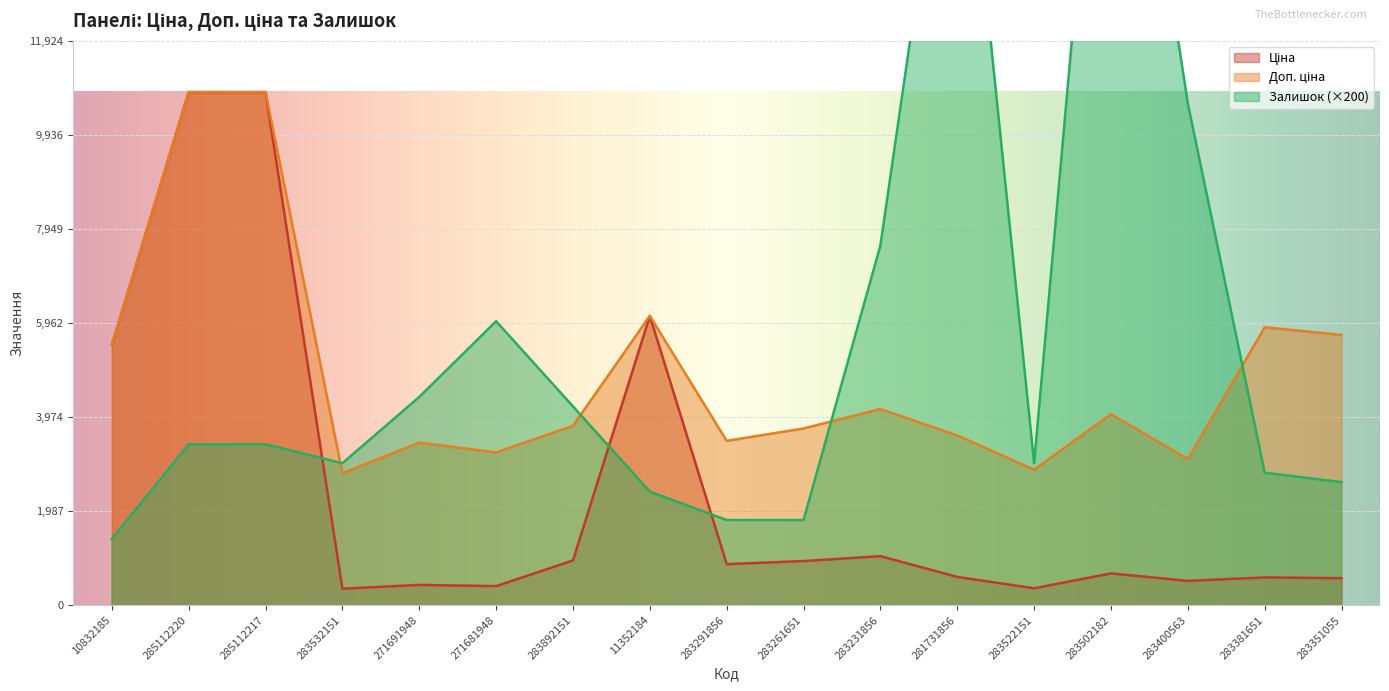

What are all the series names shown in the legend?

Ціна, Доп. ціна, Залишок